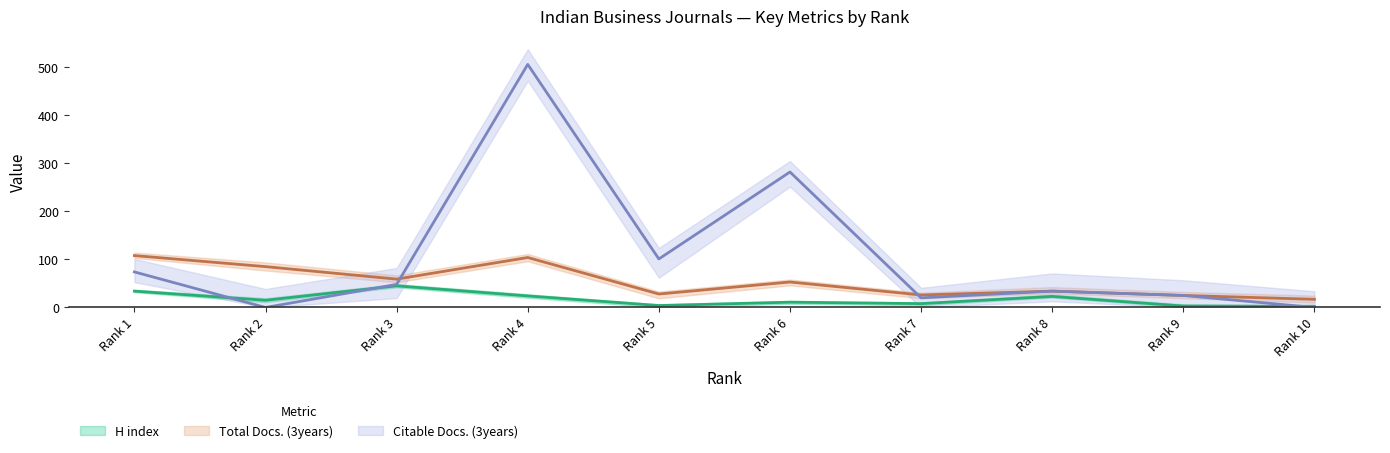

Rank the series by their average value, from lowest to highest.

H index, Total Docs. (3years), Citable Docs. (3years)